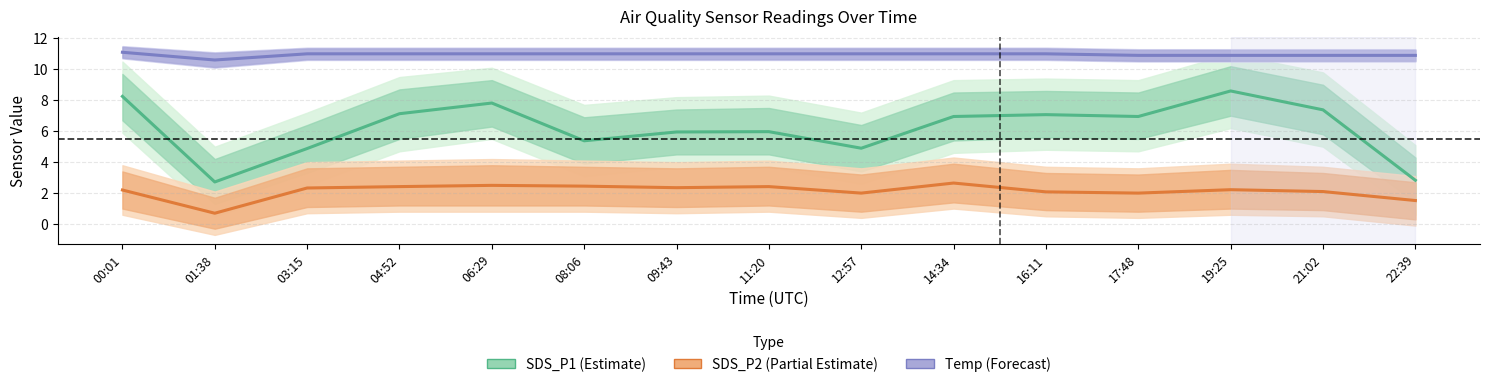

Which series has the largest total across all categories?

Temp